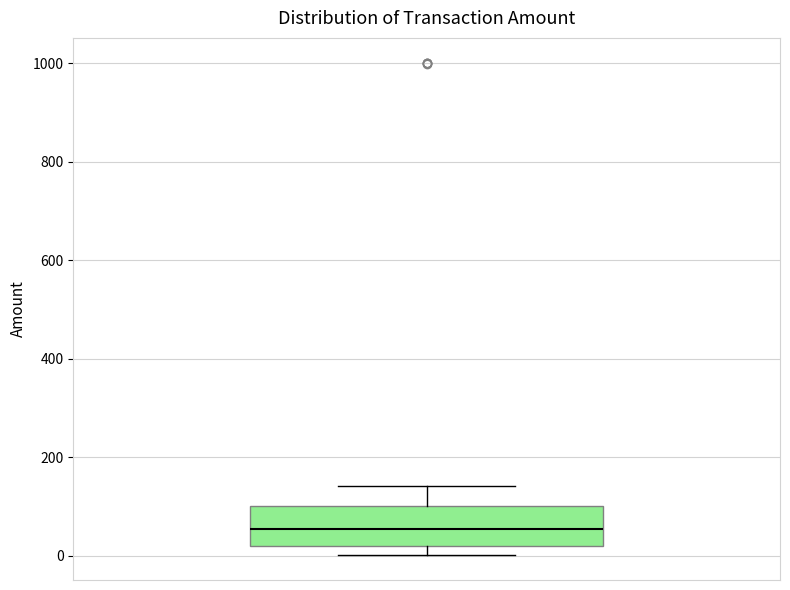

Where does the upper whisker of the box end on the y-axis? The values are not printed on the chart, so give them approximately, as read against the axis.

140